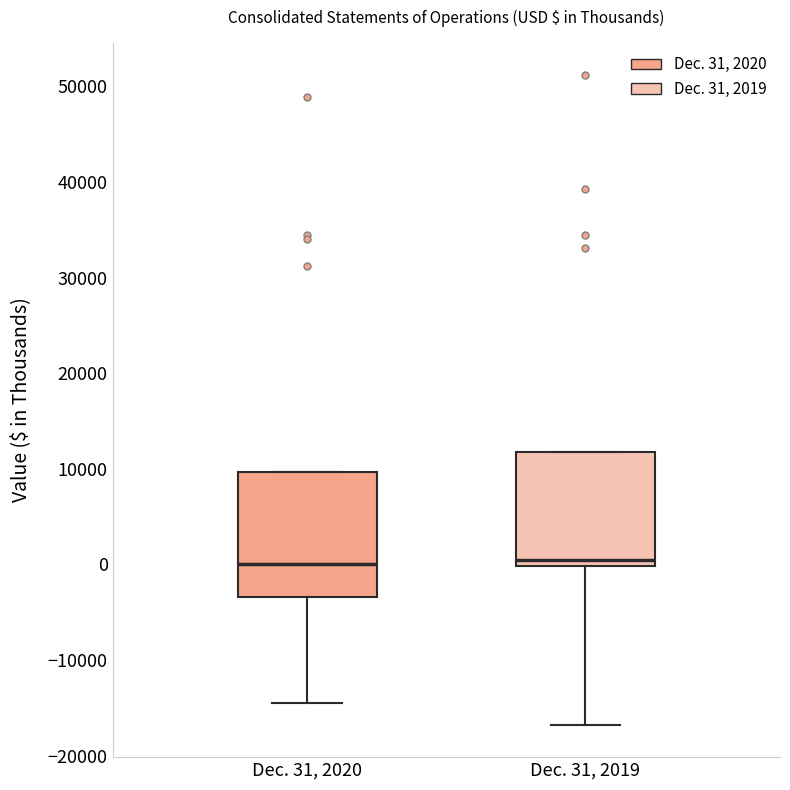

Where does the median line of the box for Dec. 31, 2020 sit on the y-axis? The values are not printed on the chart, so give them approximately, as read against the axis.

0